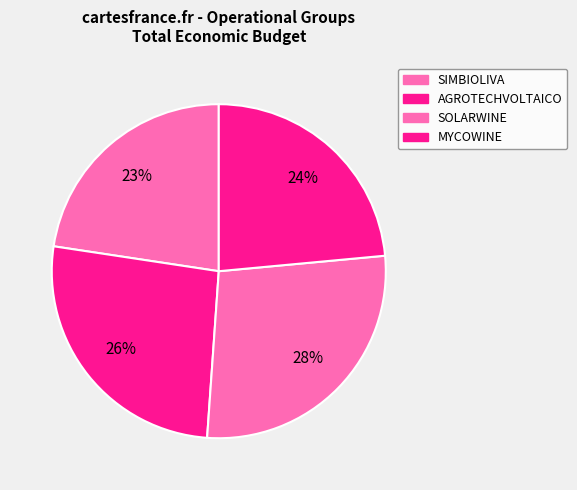

What percentage is NOT represented by SOLARWINE?

72.4%